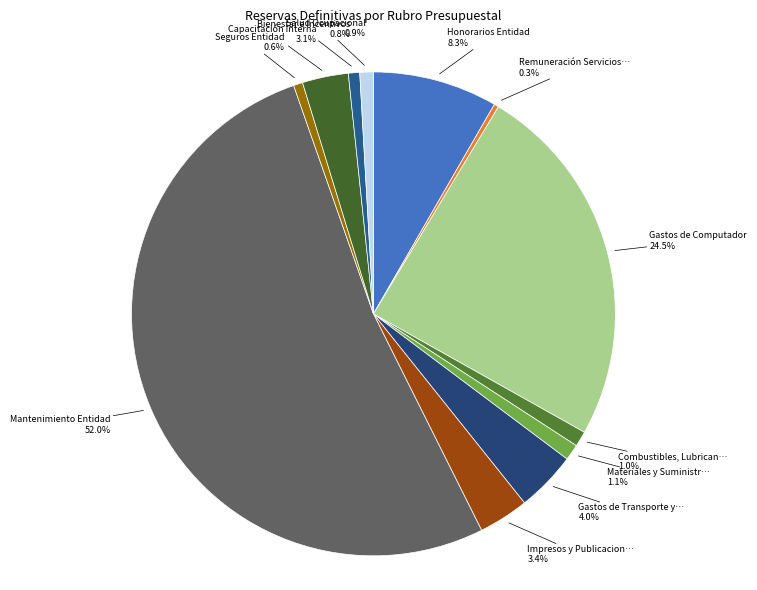

Which category has the biggest portion of the pie?

Mantenimiento Entidad